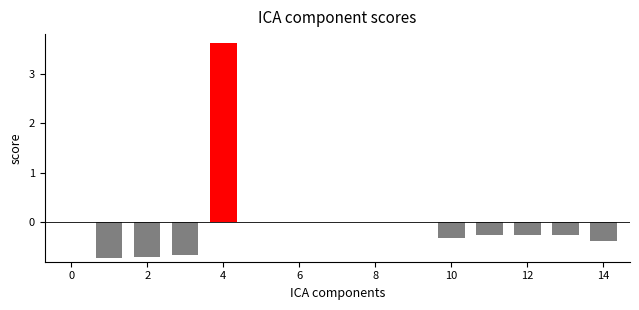

What is the maximum value shown in the chart?

3.6